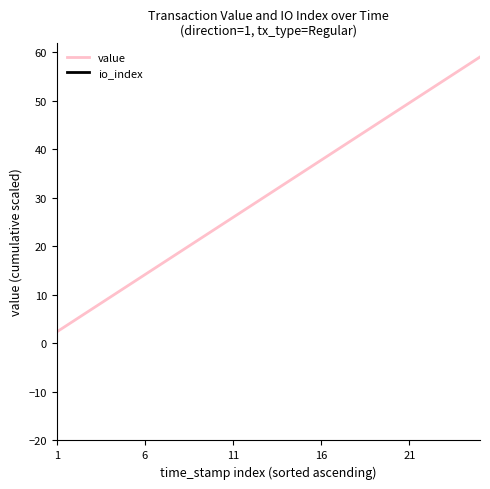

How many distinct data groups are displayed?

2